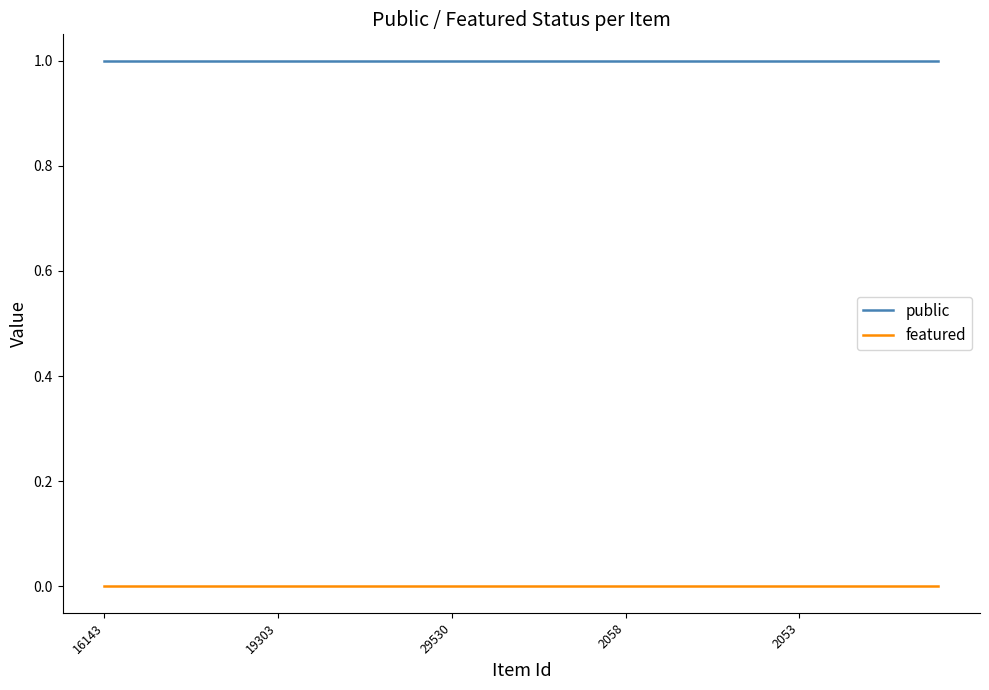

Rank the series by their maximum value, from highest to lowest.

public, featured